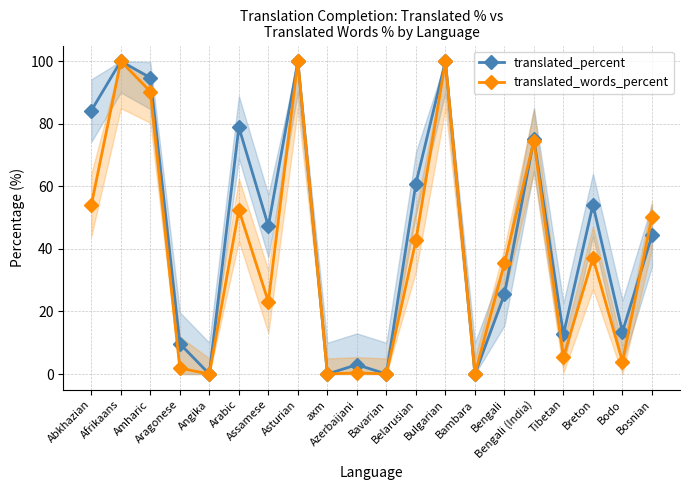

Which label corresponds to the largest value in the chart?

Afrikaans